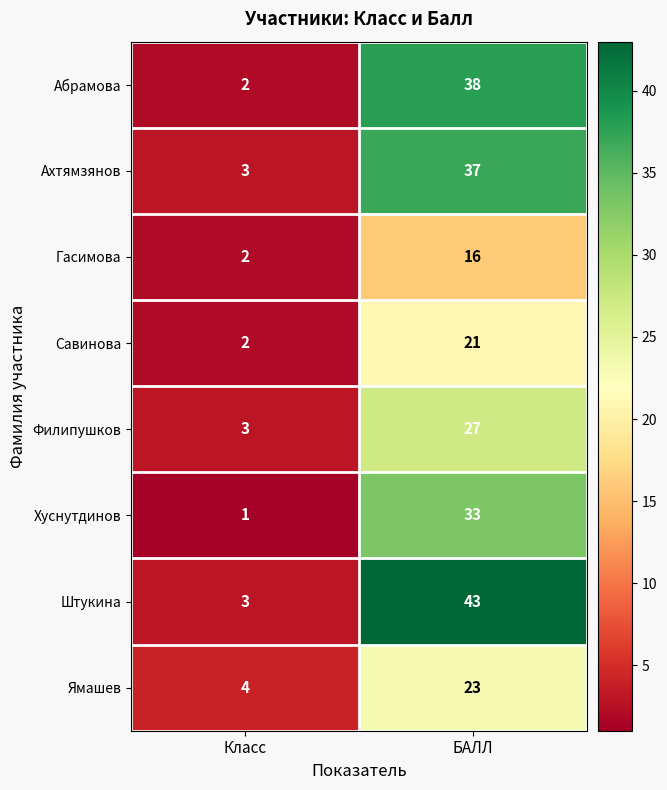

The Ямашев series shows 23 at БАЛЛ. True or false?

True